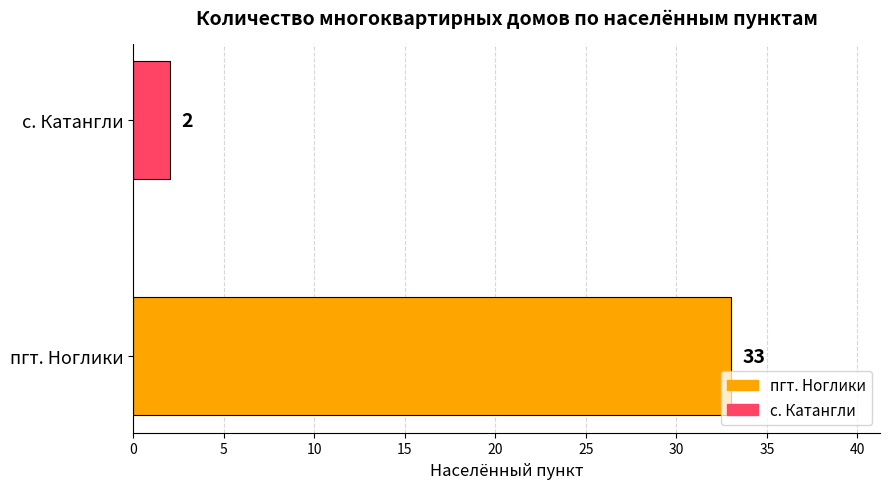

What is the sum of all values?

35